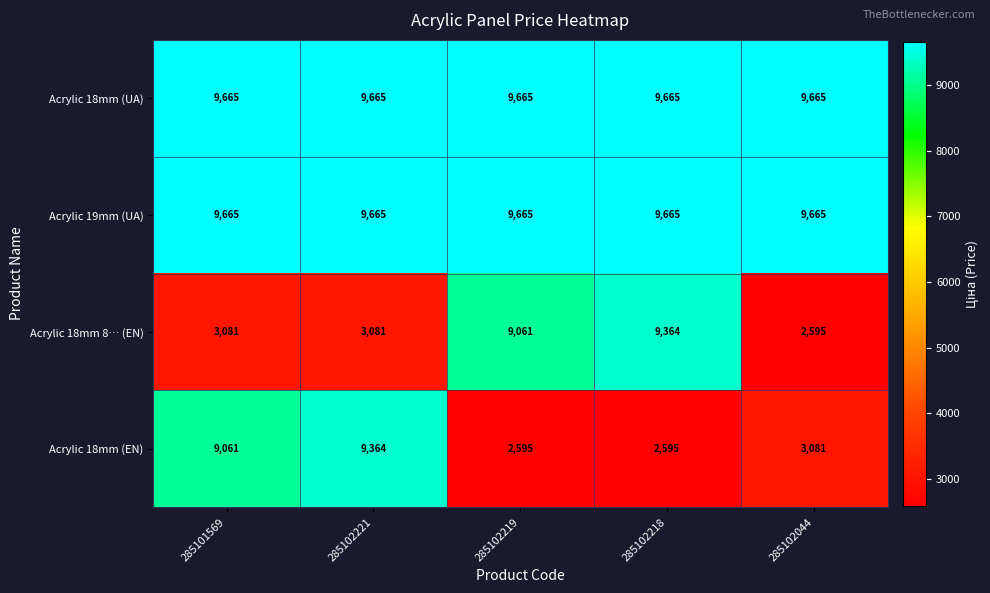

What is the sum of all Acrylic 18mm (EN) values?

26696